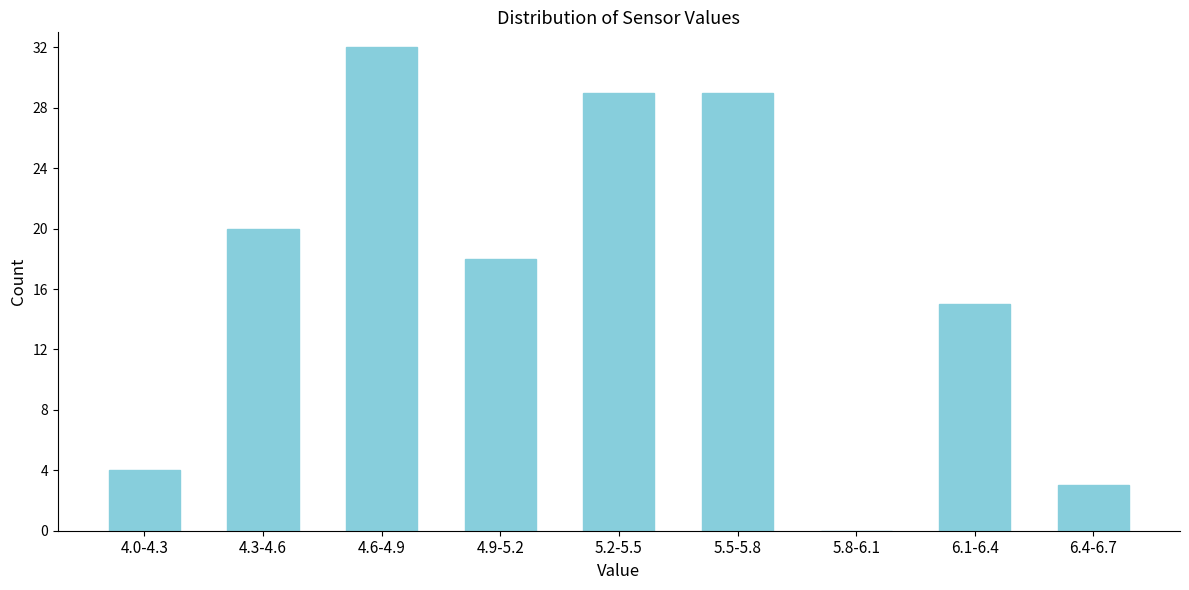

What is the change in value from 4.6-4.9 to 4.9-5.2?

-14